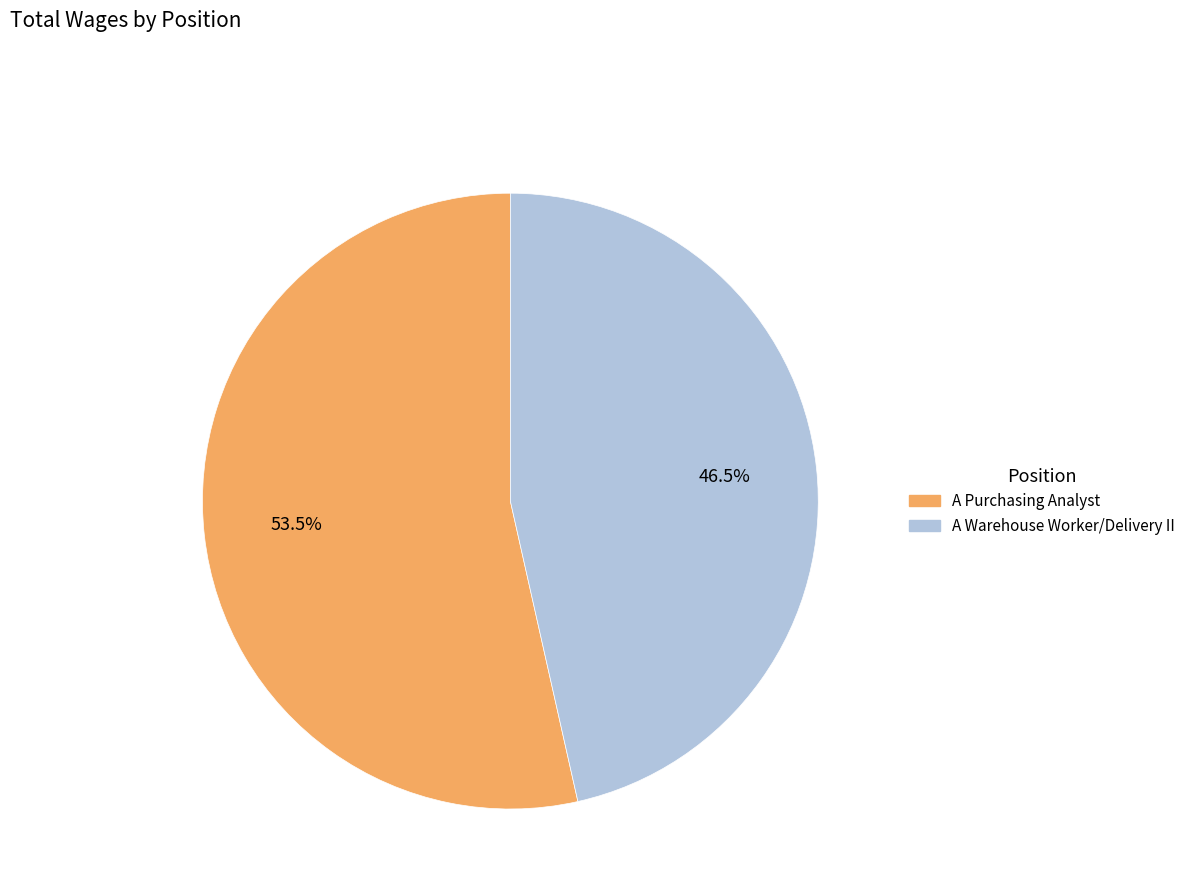

How many segments does this pie chart have?

2